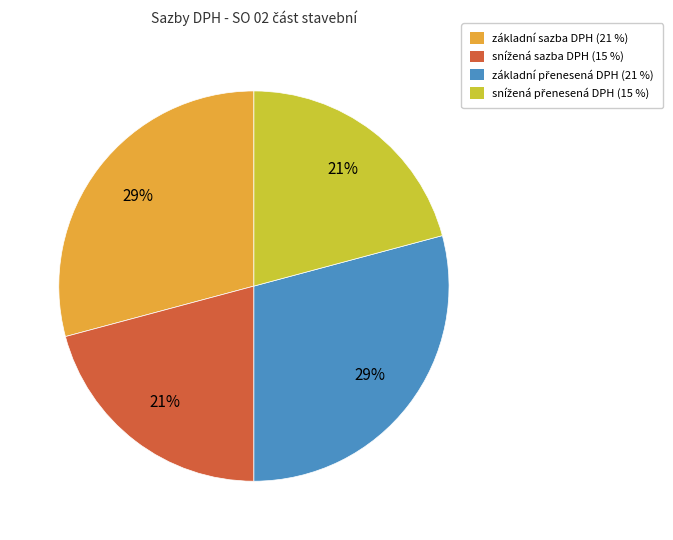

To the nearest percent, what is the difference between the largest and smallest slice percentages?

8%